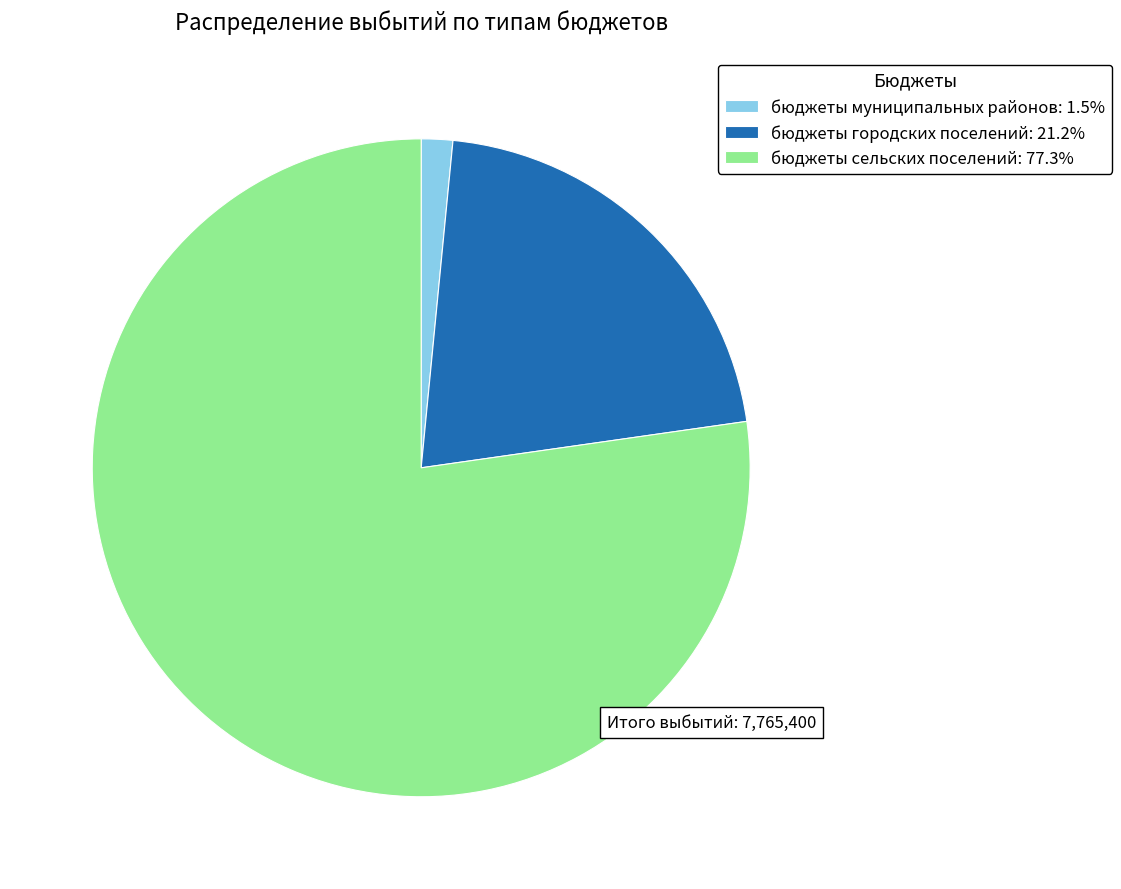

Combined, do бюджеты сельских поселений: 77.3% and бюджеты городских поселений: 21.2% account for over 50%?

Yes